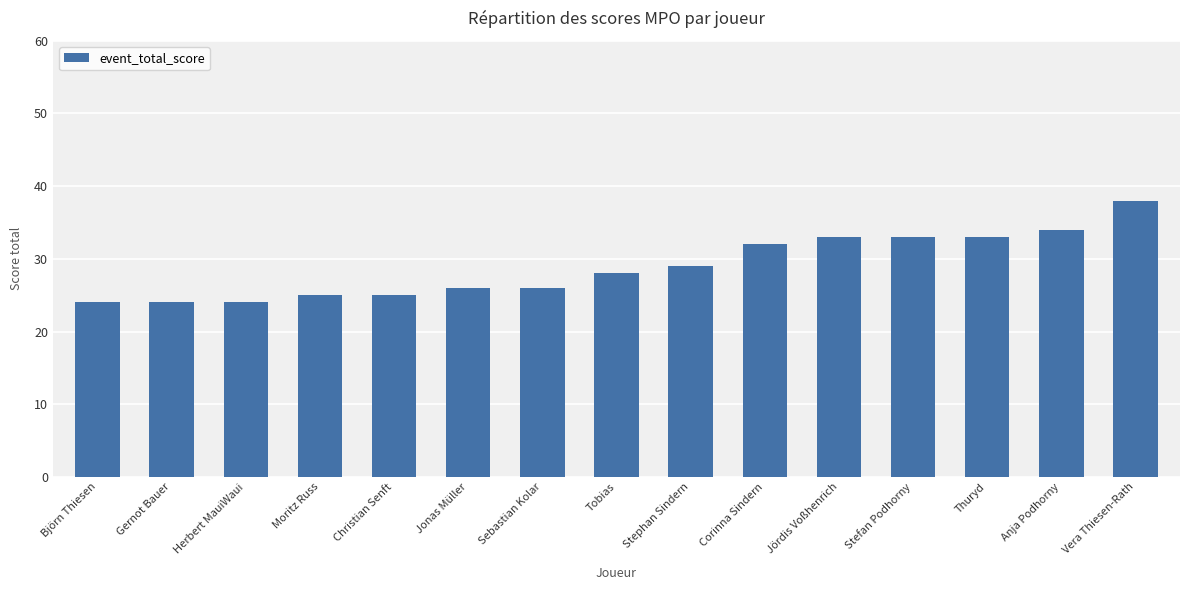

What is the change in value from Thuryd to Anja Podhorny?

+1